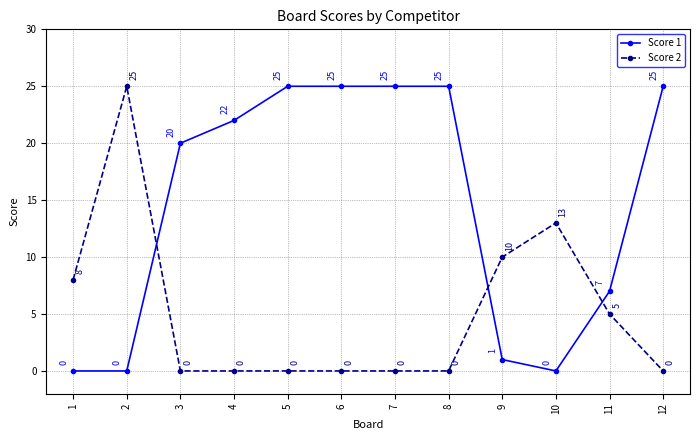

True or false: Score 2 has more than 1 points higher than both neighbors.

True